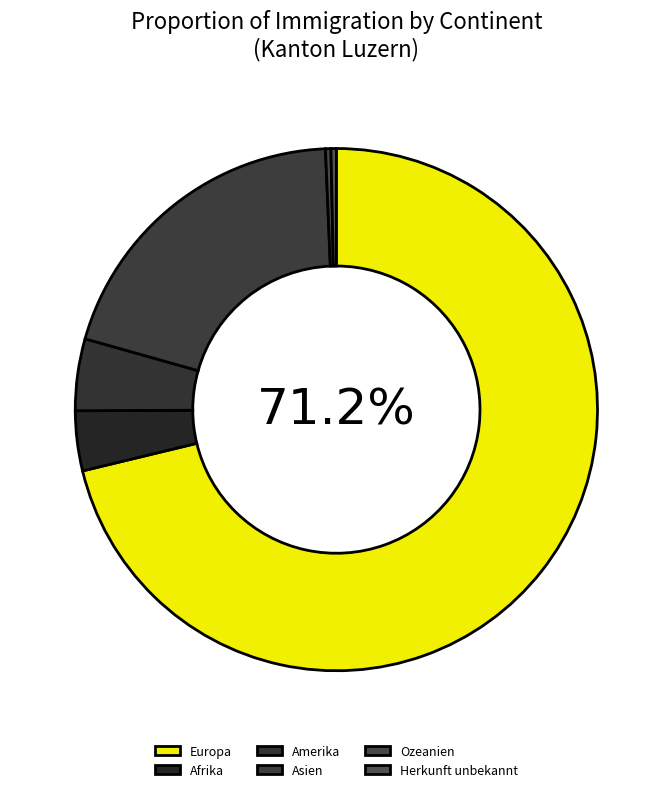

Rank the categories by value from highest to lowest.

Europa, Asien, Amerika, Afrika, Ozeanien, Herkunft unbekannt